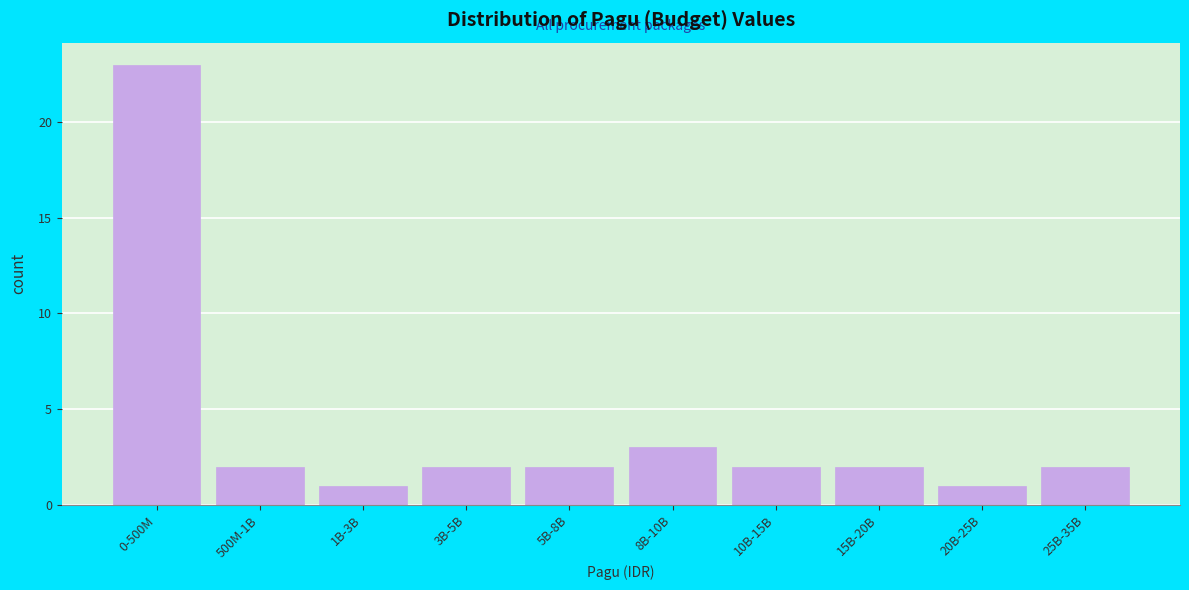

Reading left to right, extract all data points from this chart.

0-500M=23	500M-1B=2	1B-3B=1	3B-5B=2	5B-8B=2	8B-10B=3	10B-15B=2	15B-20B=2	20B-25B=1	25B-35B=2